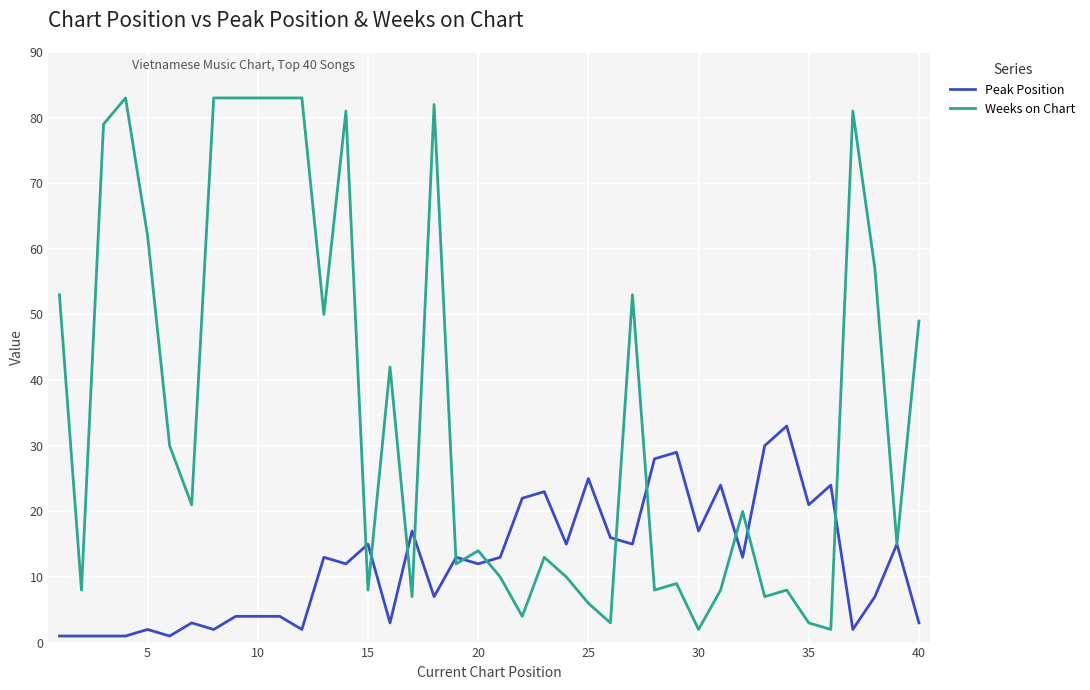

Does the chart display data point markers on the line(s)?

No